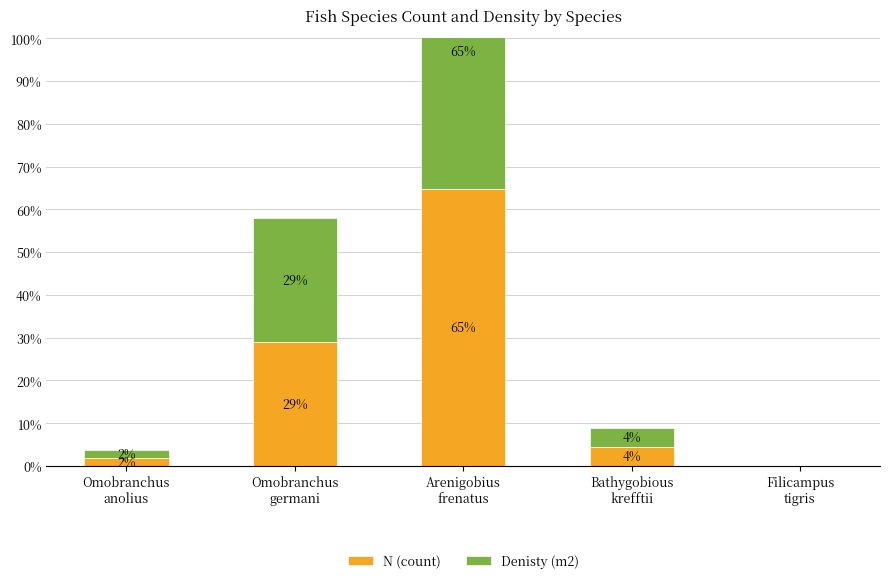

Reading right to left, what are all the values shown in this chart?

N (count): Filicampus
tigris=0.0	Bathygobious
krefftii=4.5	Arenigobius
frenatus=64.7	Omobranchus
germani=29.0	Omobranchus
anolius=1.9
Denisty (m2): Filicampus
tigris=0.0	Bathygobious
krefftii=4.5	Arenigobius
frenatus=64.7	Omobranchus
germani=29.0	Omobranchus
anolius=1.9